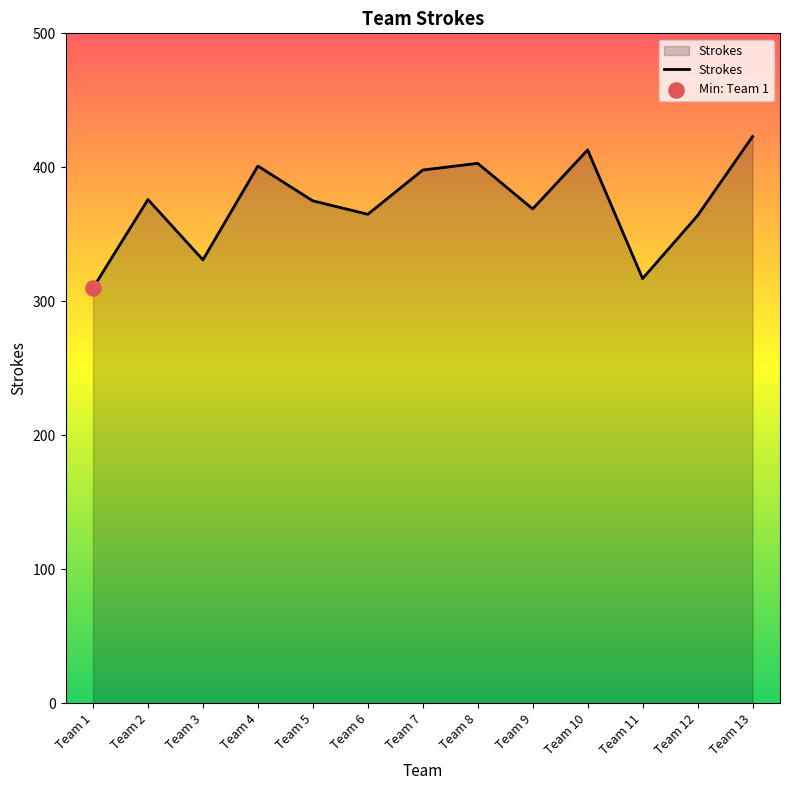

Between Team 1 and Team 10, which is larger?

Team 10